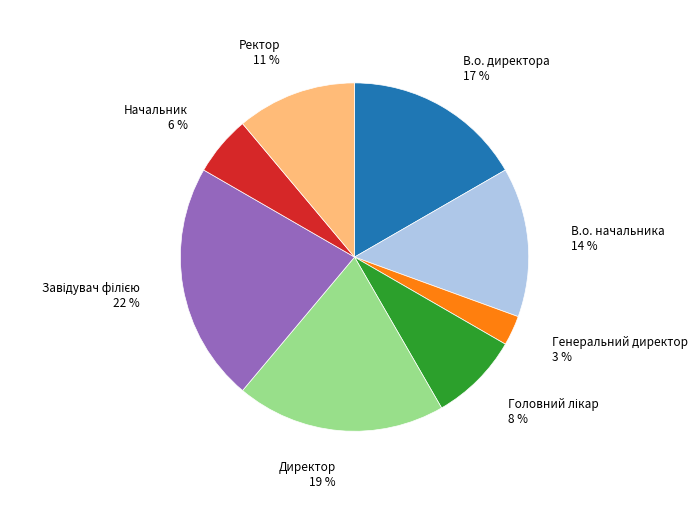

Is there any slice that represents more than half of the pie?

No